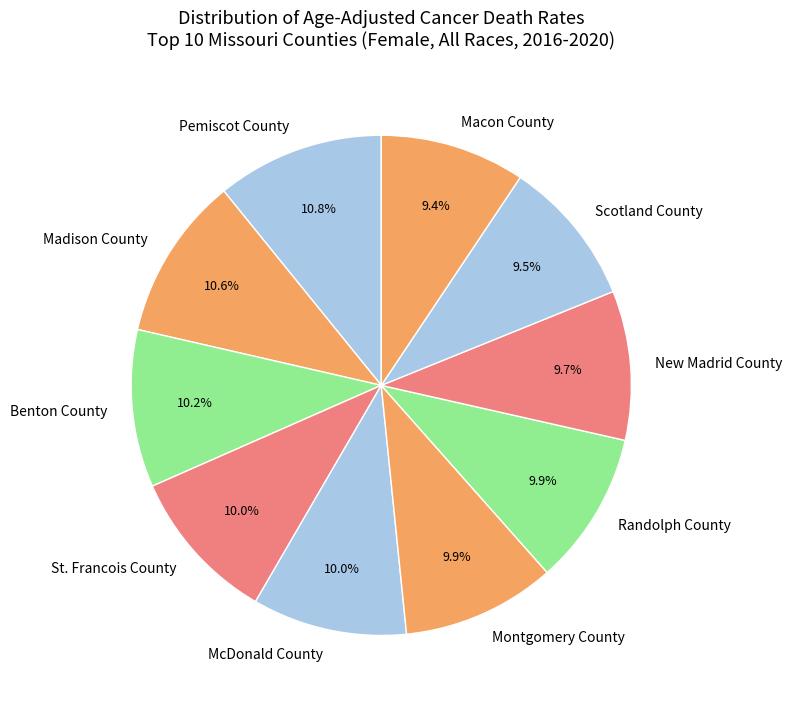

Is there any slice that represents more than half of the pie?

No